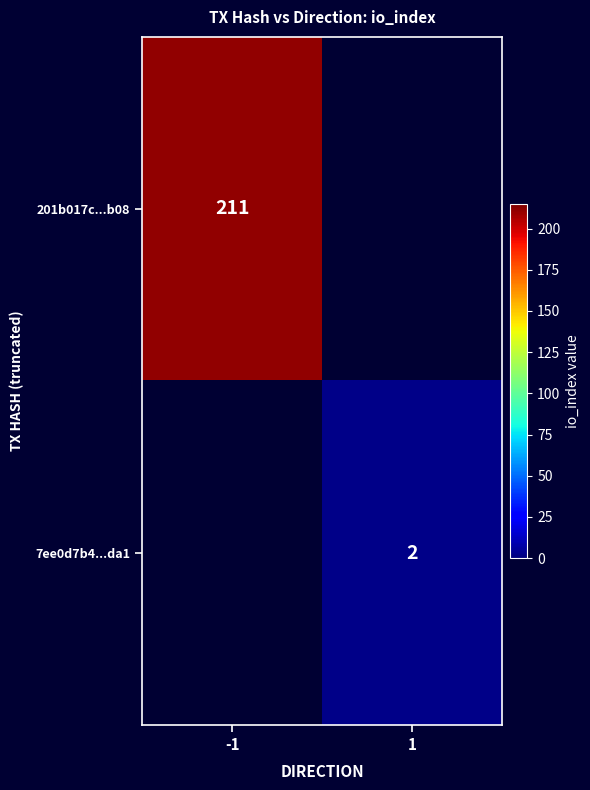

Is it true that 201b017c...b08 equals 322 at -1?

False